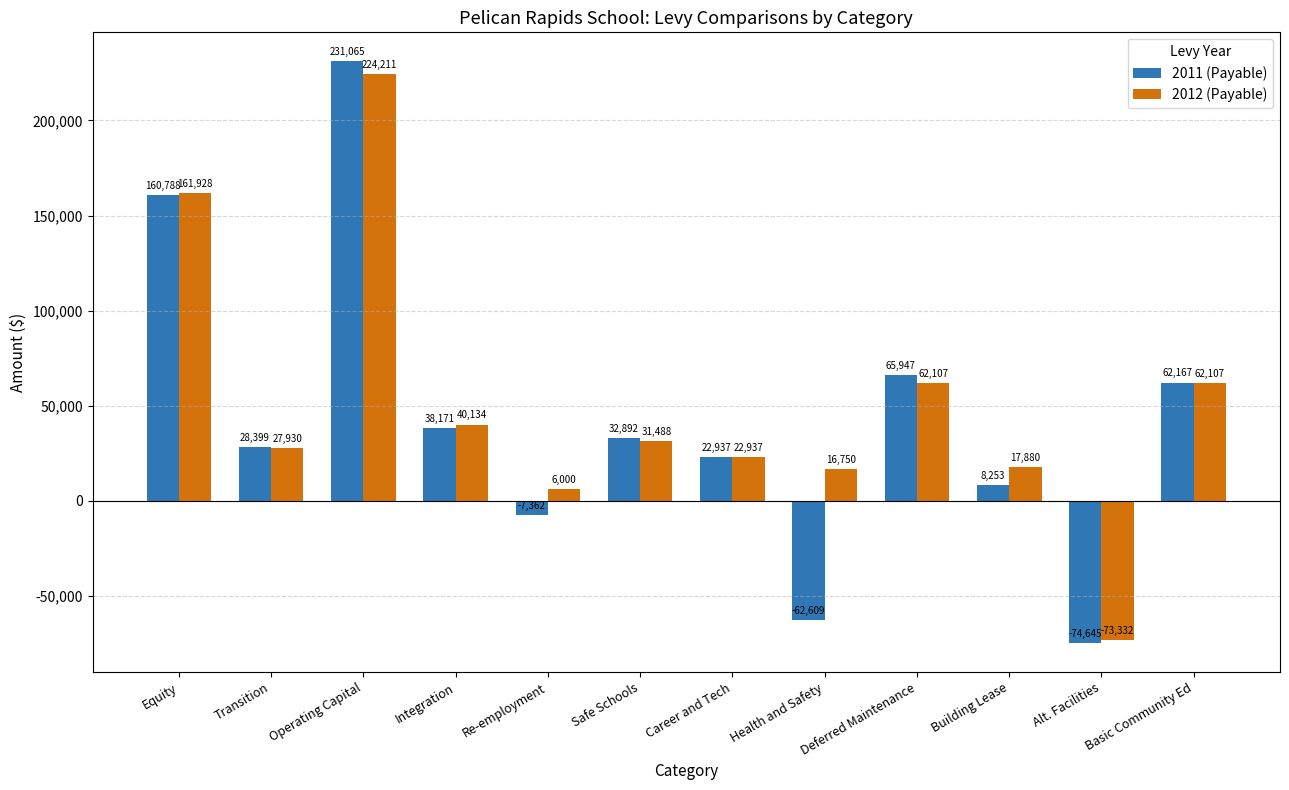

Count the number of categories in the chart.

12